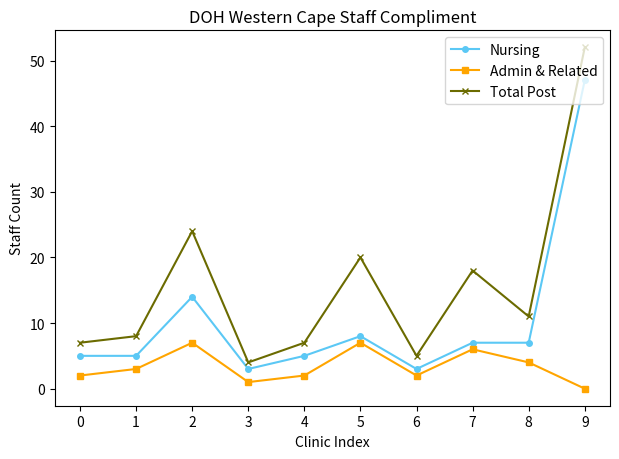

Reading left to right, extract all data points from this chart.

Nursing: 5	5	14	3	5	8	3	7	7	47
Admin & Related: 2	3	7	1	2	7	2	6	4	0
Total Post: 7	8	24	4	7	20	5	18	11	52